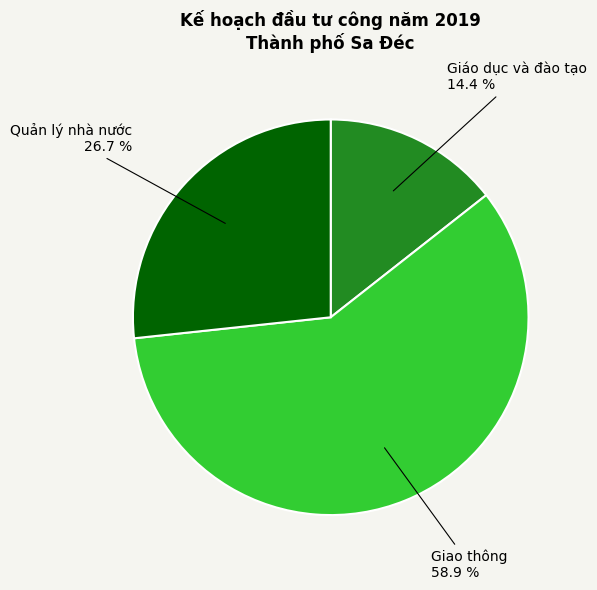

Does any single category account for the majority?

Yes